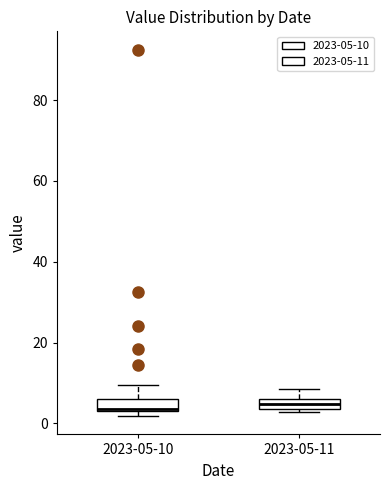

Where does the upper whisker of the box for 2023-05-11 end on the y-axis? The values are not printed on the chart, so give them approximately, as read against the axis.

8